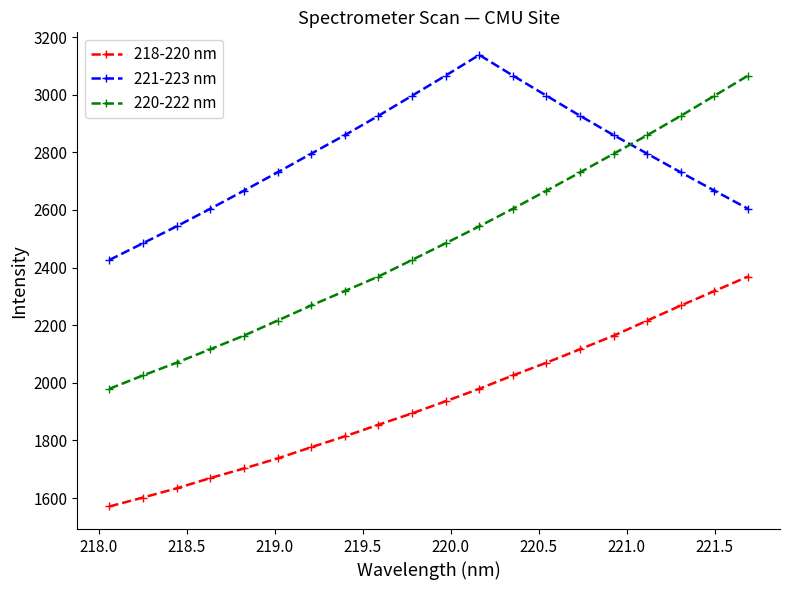

True or false: 221-223 nm and 218-220 nm intersect in this chart.

False